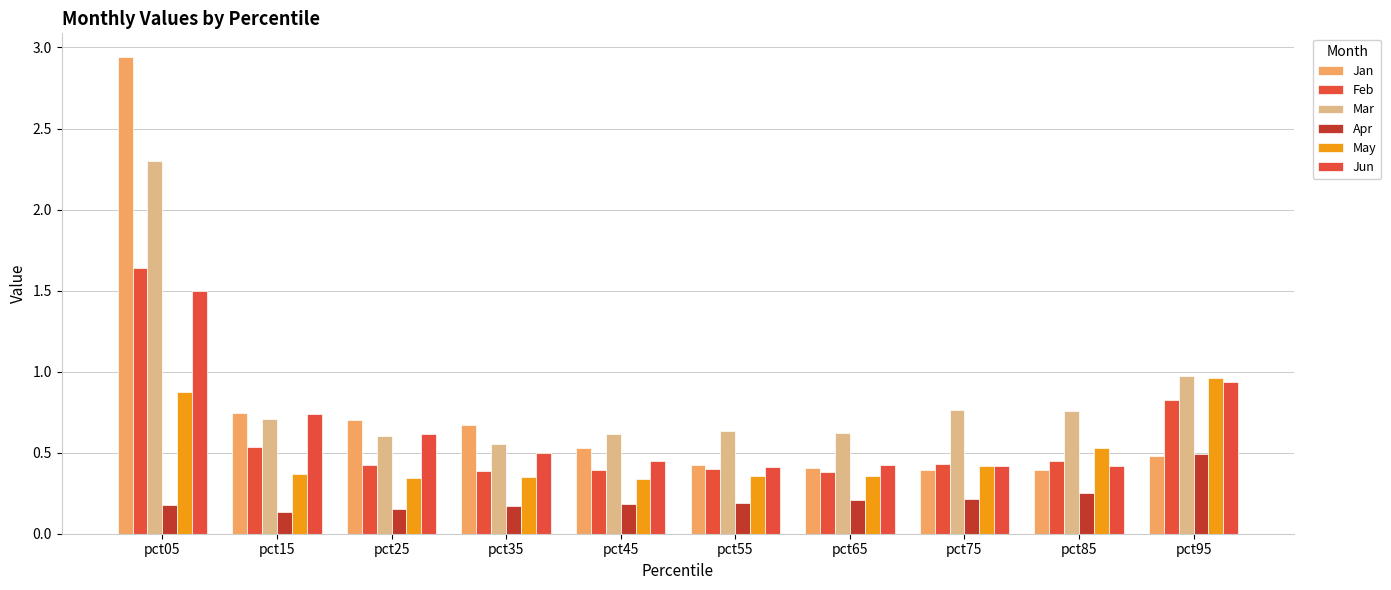

Where is Jan nearest to the value 1?

pct15